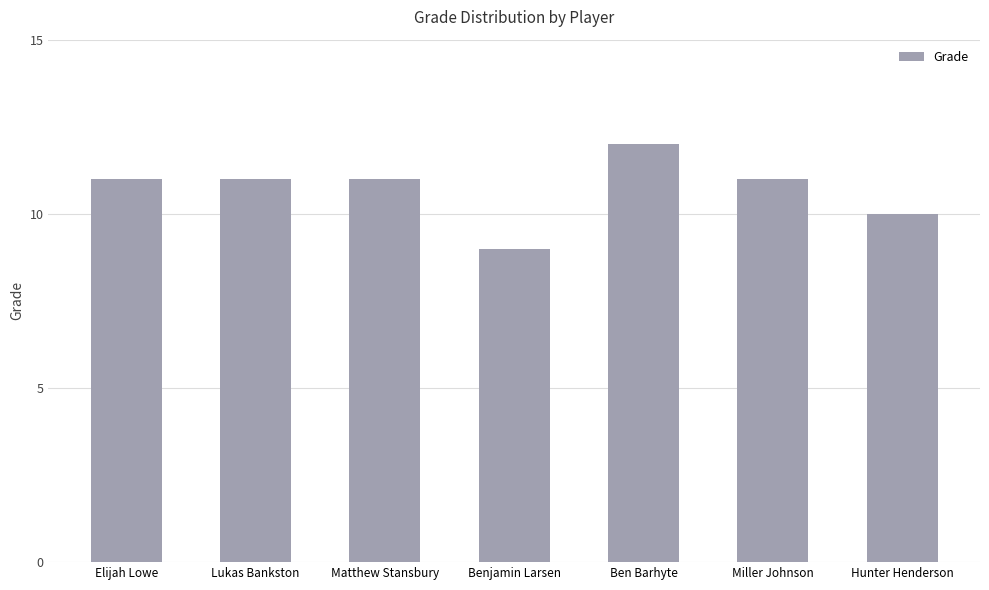

Is it true that the value at Elijah Lowe is 15?

False